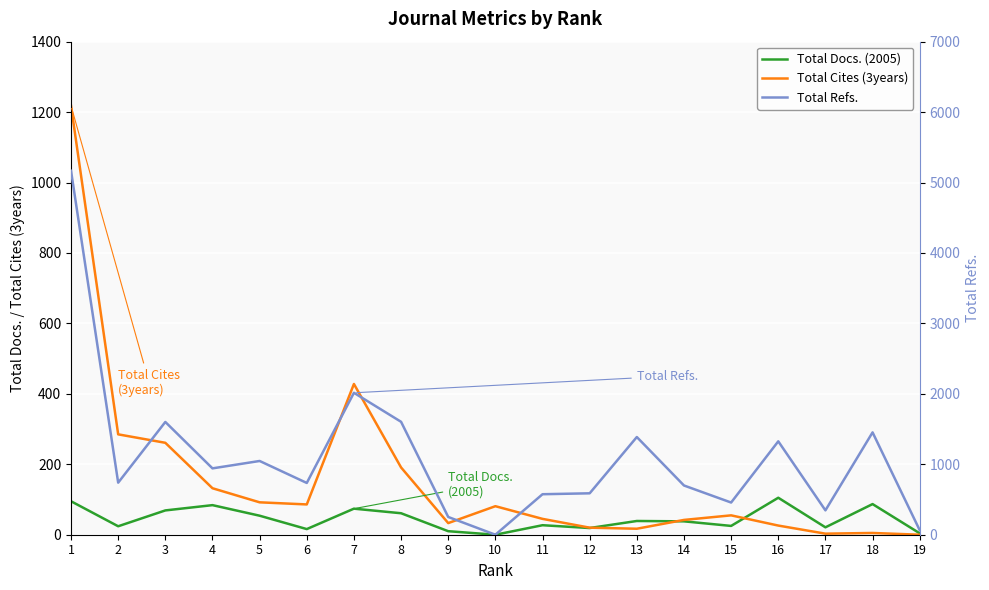

What value does the Total Refs. series have at 4?

942